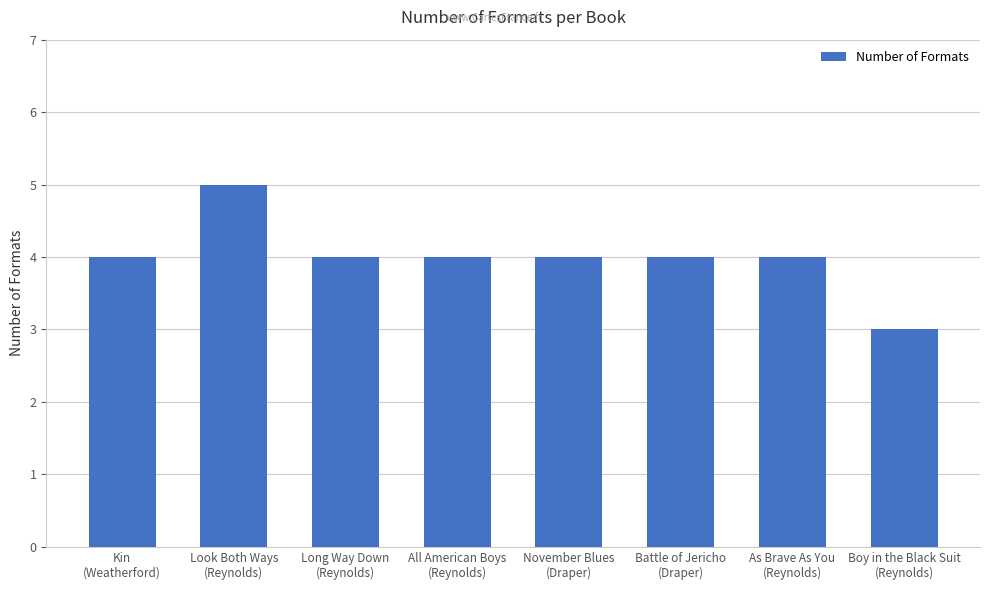

What position from the left is Battle of Jericho
(Draper)?

6